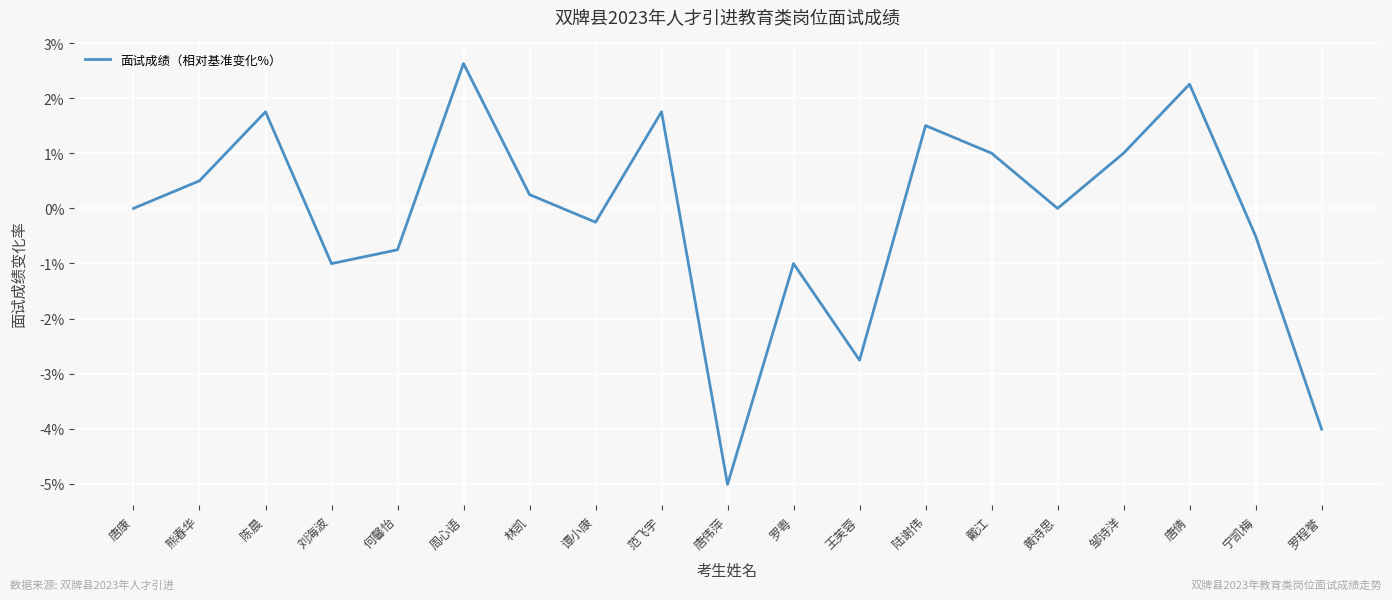

What is the difference between the values at 何馨怡 and 黄诗思?

0.8